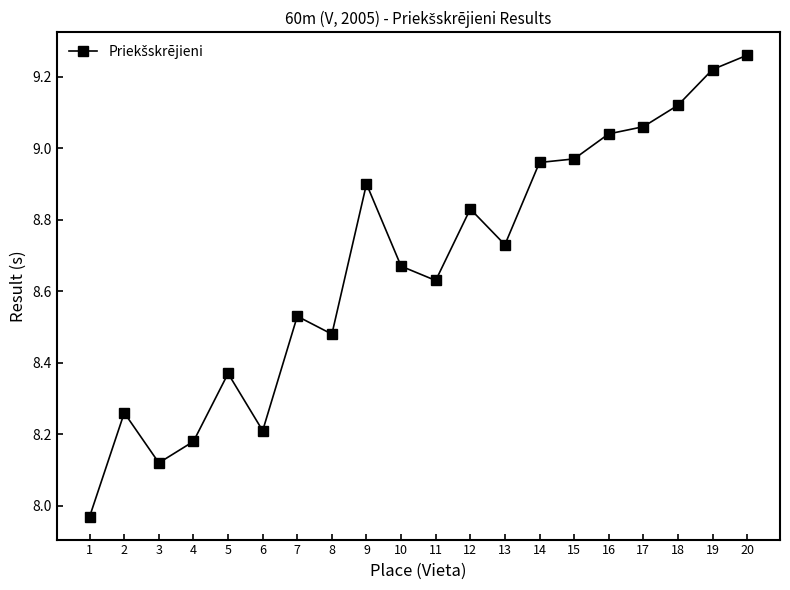

What is the difference between the second highest and second lowest values?

1.1